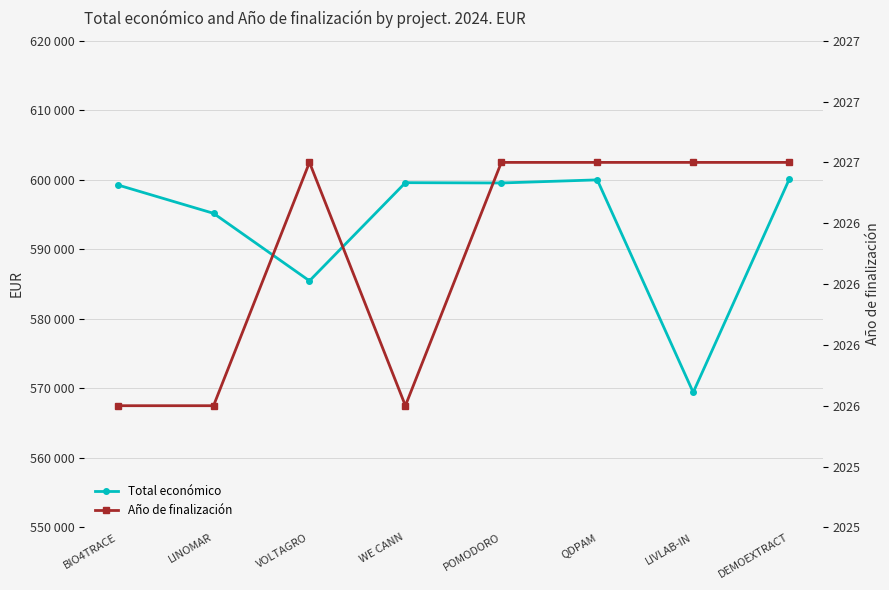

True or false: Total económico has a value of 290055 at DEMOEXTRACT.

False